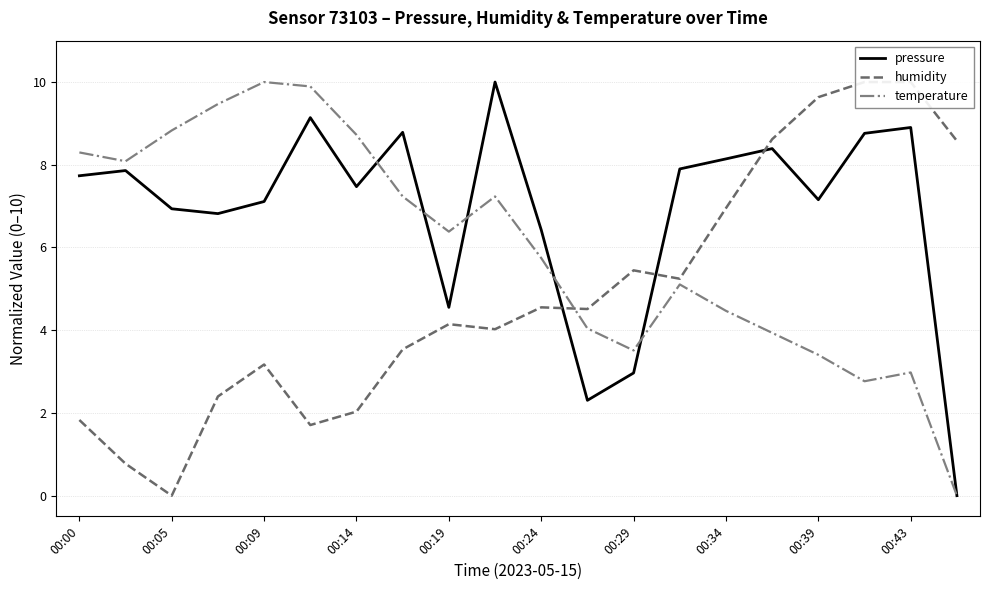

Rank the series by their average value, from lowest to highest.

humidity, temperature, pressure